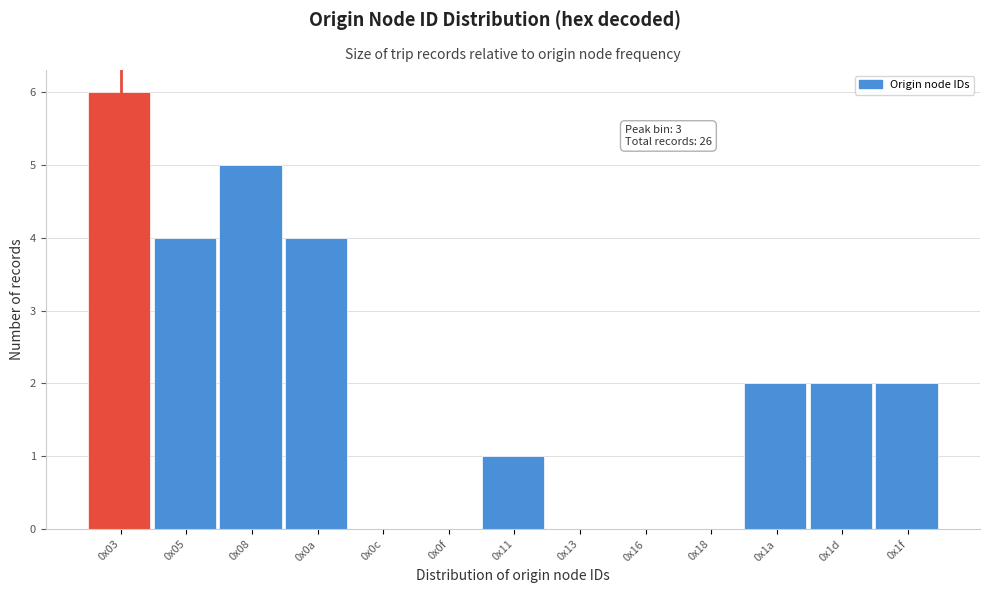

Reading right to left, transcribe all the data shown in this chart.

0x1f=2	0x1d=2	0x1a=2	0x18=0	0x16=0	0x13=0	0x11=1	0x0f=0	0x0c=0	0x0a=4	0x08=5	0x05=4	0x03=6